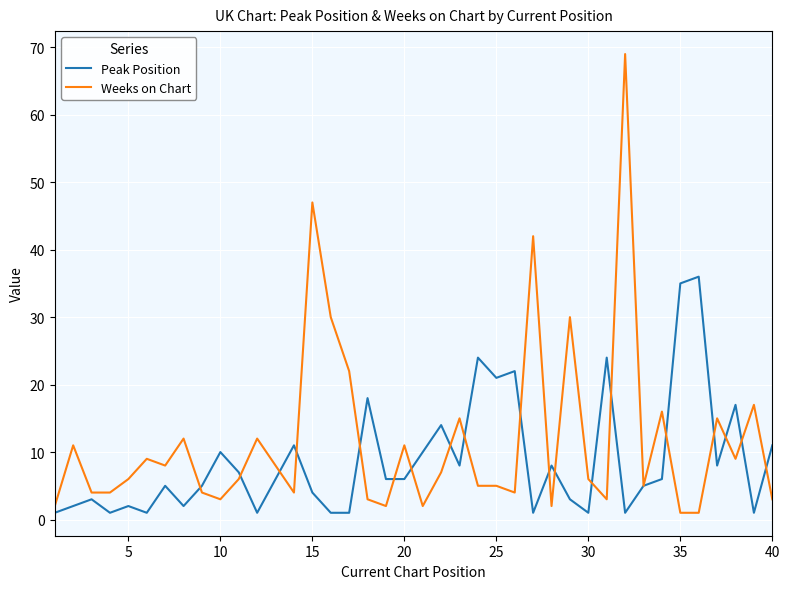

What is the smallest value displayed?

1